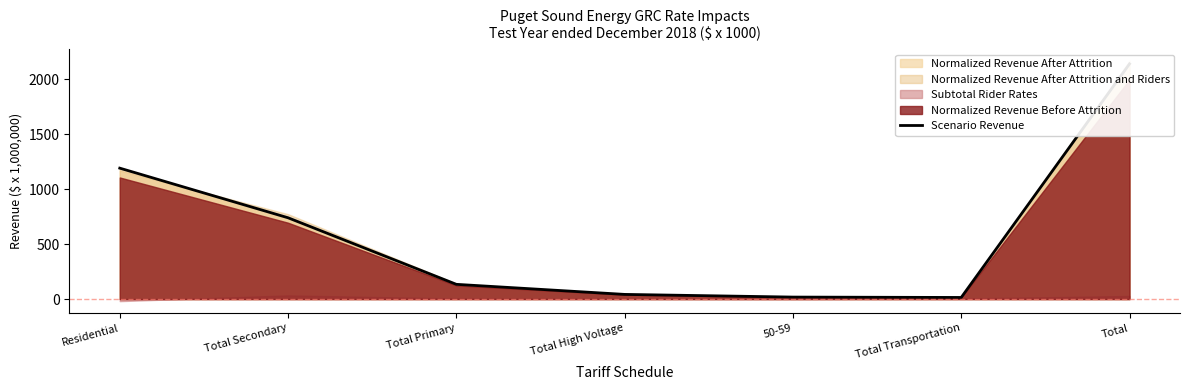

At which category does the chart reach its minimum across all series?

Total Transportation